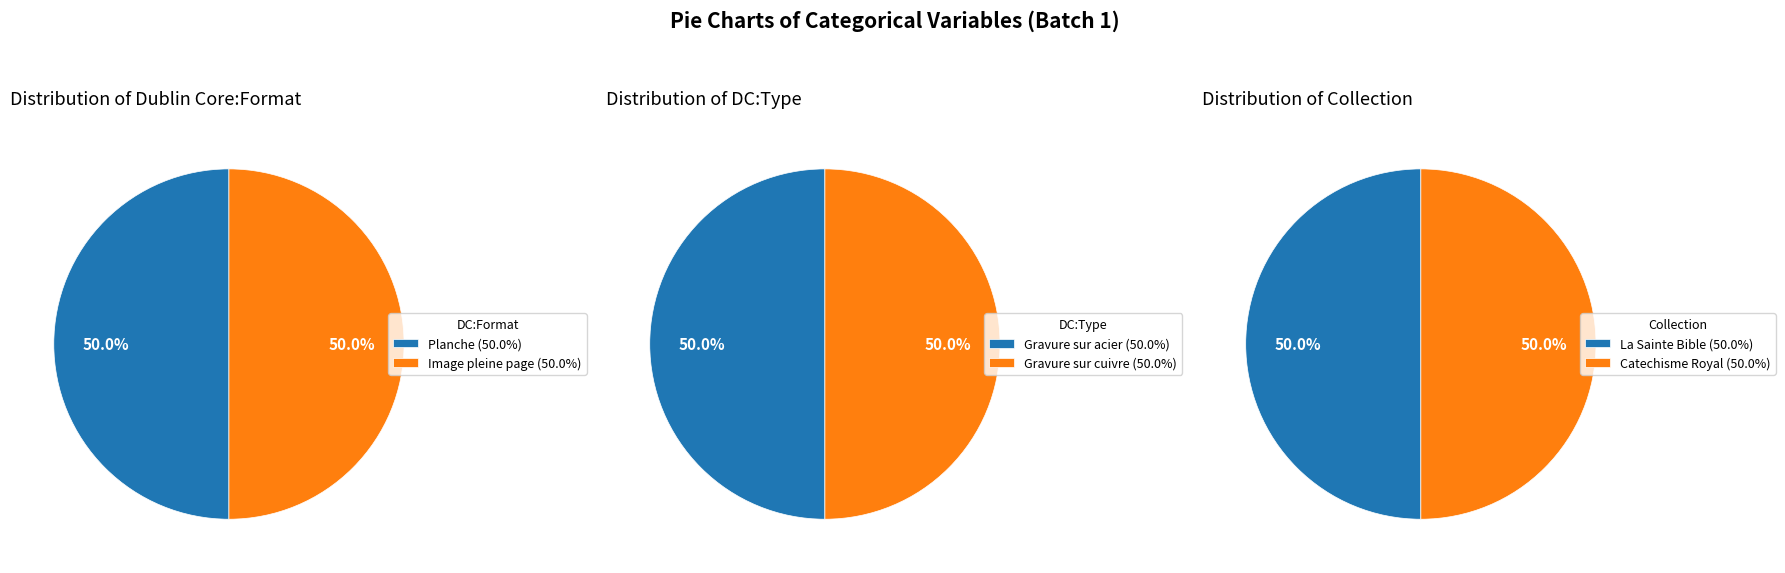

What percentage is NOT represented by 0?

50.0%